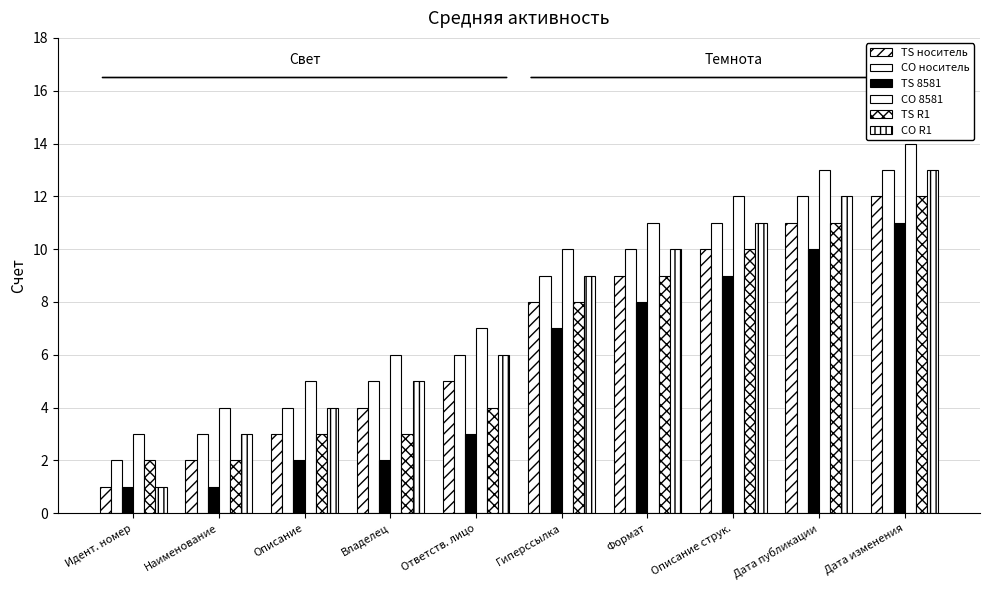

Reading left to right, extract all data points from this chart.

Группа 1: 1	2	3	4	5	8	9	10	11	12
Группа 2: 2	3	4	5	6	9	10	11	12	13
Группа 3: 1	1	2	2	3	7	8	9	10	11
Группа 4: 3	4	5	6	7	10	11	12	13	14
Группа 5: 2	2	3	3	4	8	9	10	11	12
Группа 6: 1	3	4	5	6	9	10	11	12	13